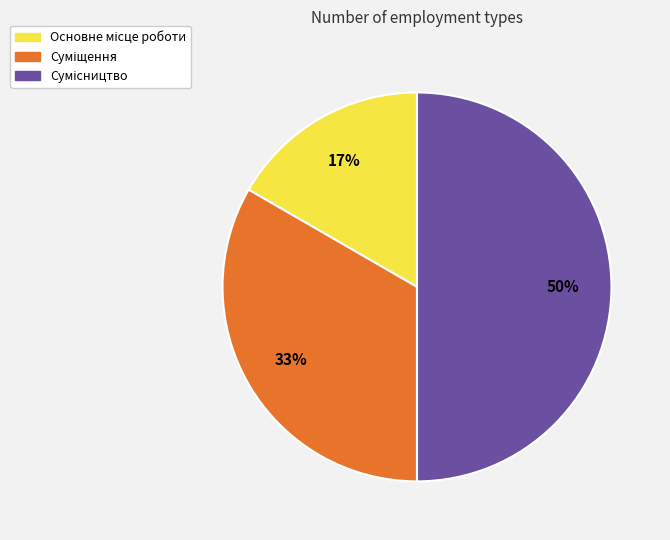

To the nearest percent, what is the difference between the largest and smallest slice percentages?

33%